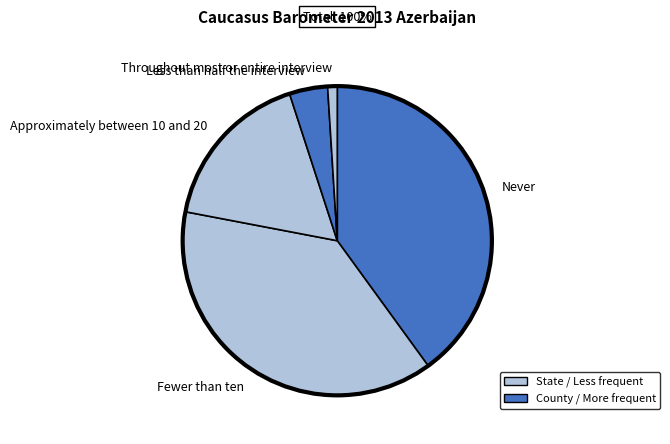

Approximately how many times larger is the value at Fewer than ten compared to Throughout most or entire interview?

38.0